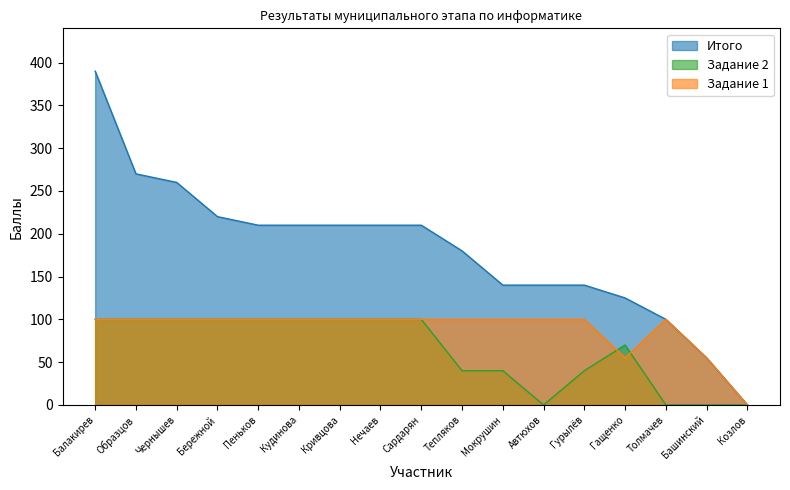

True or false: Итого has a value of 270 at Образцов.

True